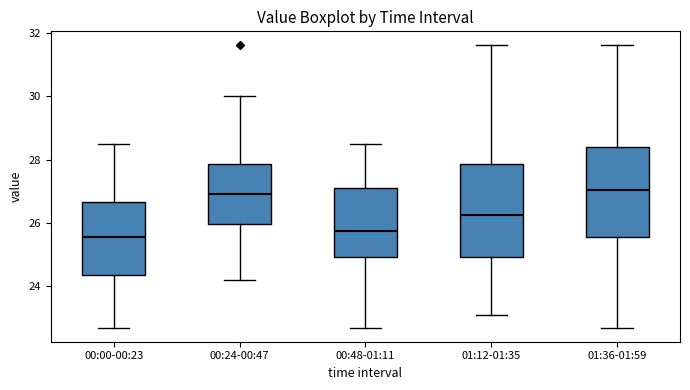

Reading left to right, read every box against the y-axis: the position of its median line, the range the box covers, and the ends of its whiskers. The values are not printed on the chart, so give them approximately, as read against the axis.

00:00-00:23: median 25.6, box 24.4 to 26.6, whiskers 22.8 to 28.6
00:24-00:47: median 27.0, box 26.0 to 27.8, whiskers 24.2 to 30.0
00:48-01:11: median 25.8, box 25.0 to 27.2, whiskers 22.8 to 28.6
01:12-01:35: median 26.2, box 25.0 to 27.8, whiskers 23.2 to 31.6
01:36-01:59: median 27.0, box 25.6 to 28.4, whiskers 22.8 to 31.6